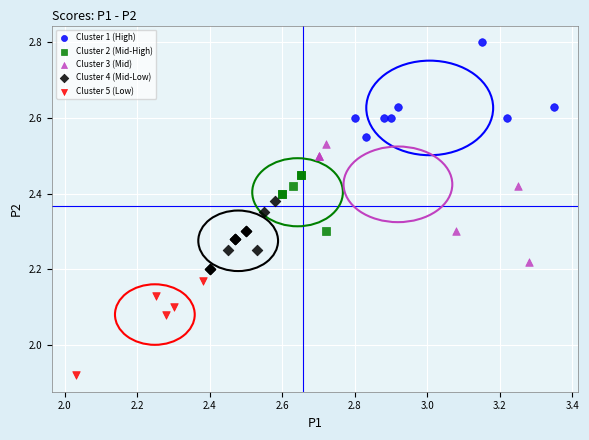

Which series reaches the minimum Y coordinate?

Cluster 5 (Low)